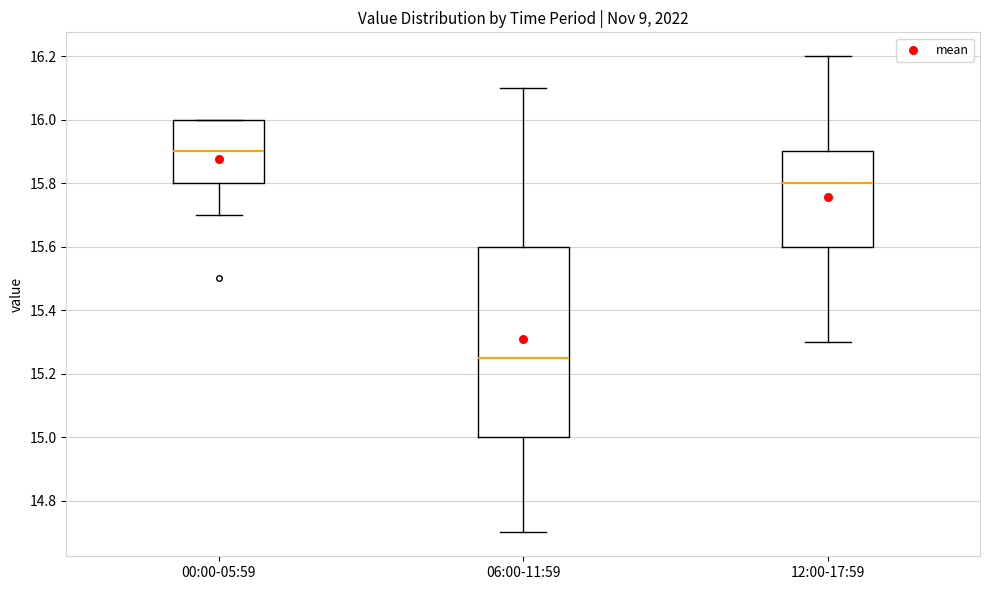

Comparing the boxes themselves (not the whiskers), which one is the tallest?

06:00-11:59